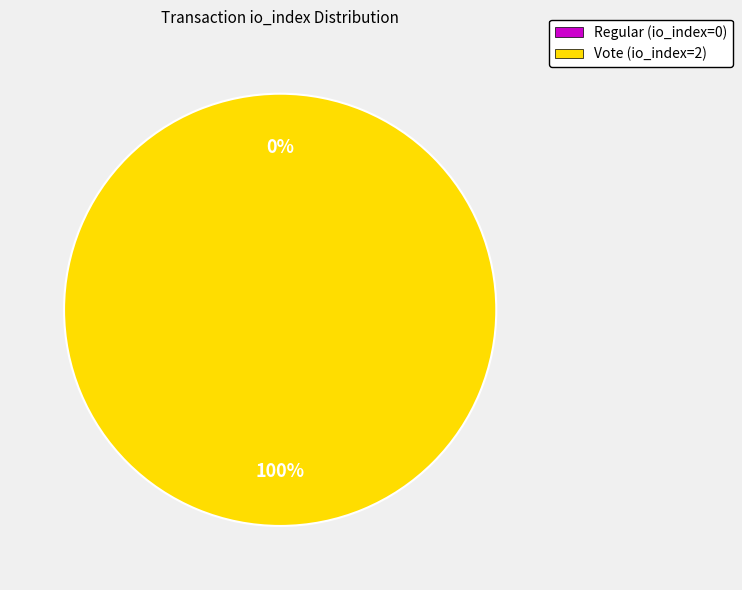

Which category has the biggest portion of the pie?

Vote (io_index=2)